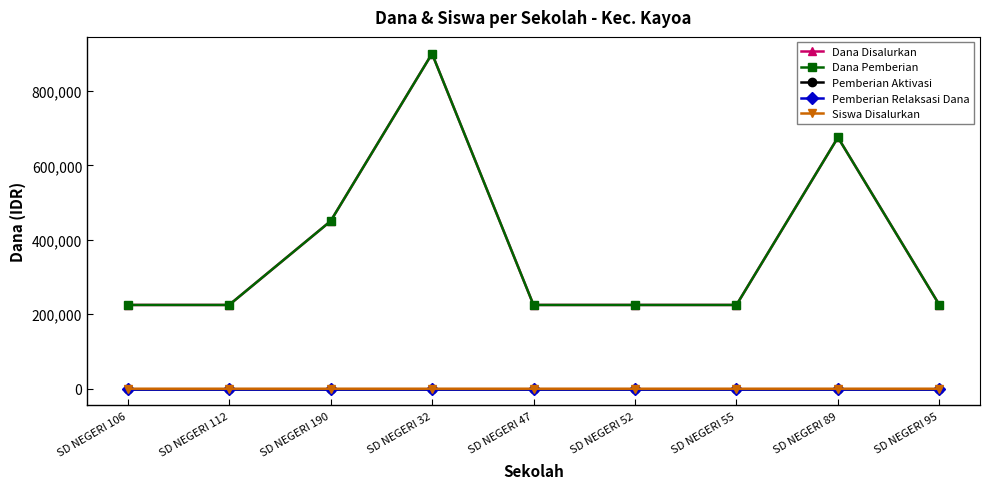

What is the difference between the highest and lowest values at SD NEGERI 52?

225000